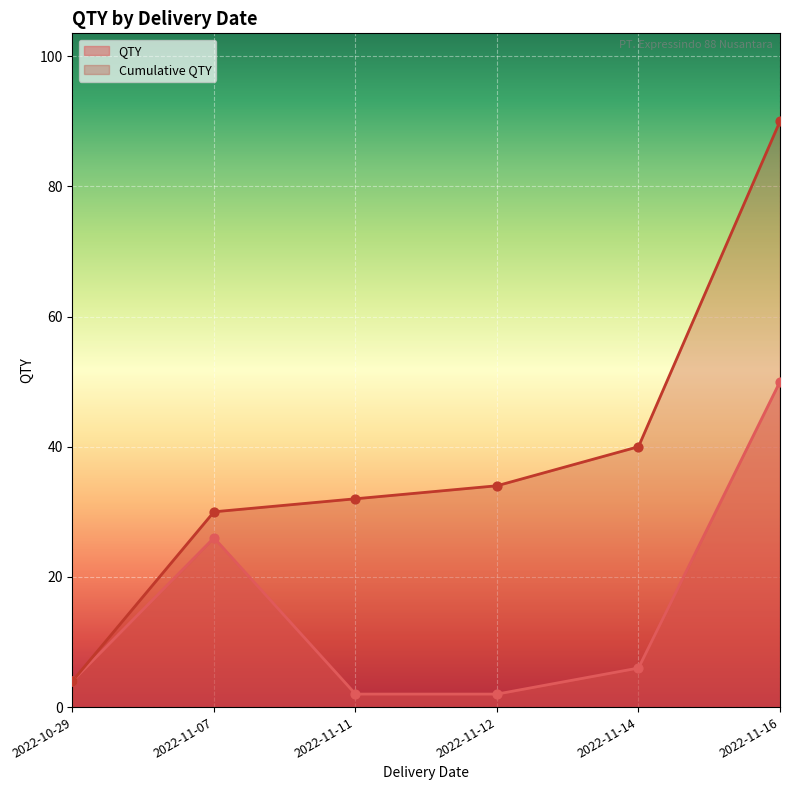

Which series reaches the maximum Y coordinate?

Cumulative QTY